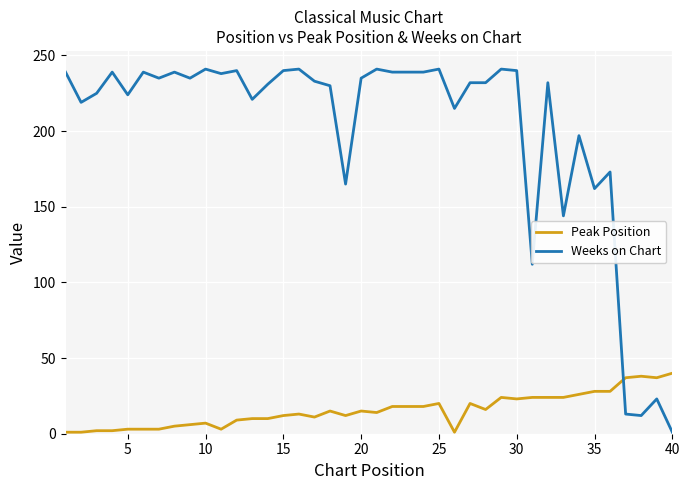

What is the average value of the Weeks on Chart series?

201